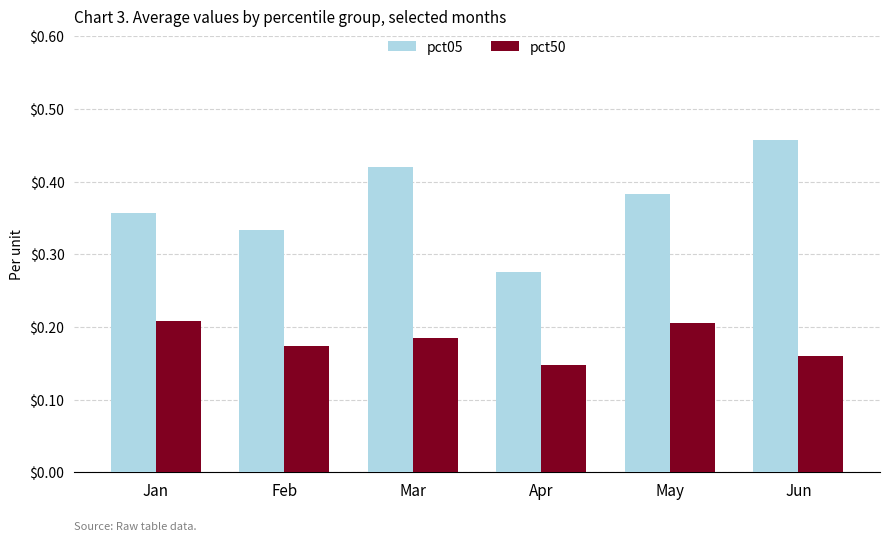

At which category does the chart reach its peak across all series?

Jun